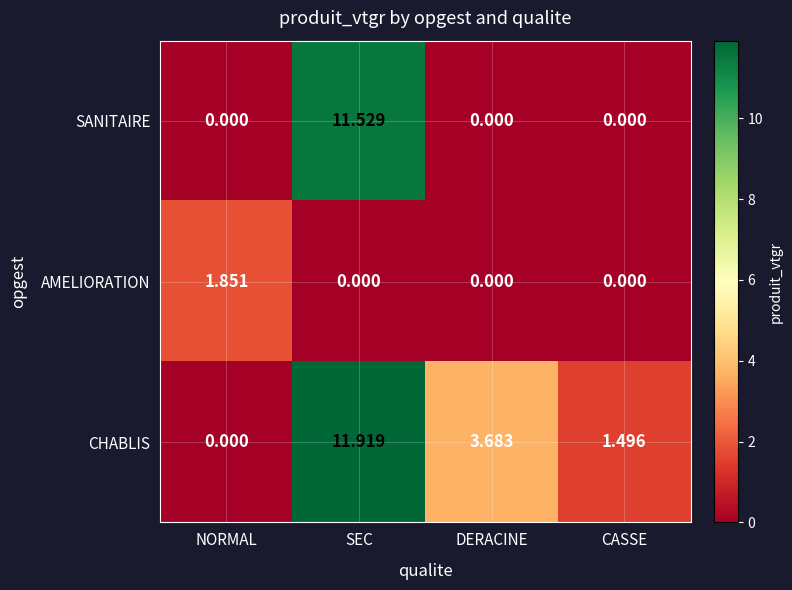

Which series has the widest spread of values?

CHABLIS